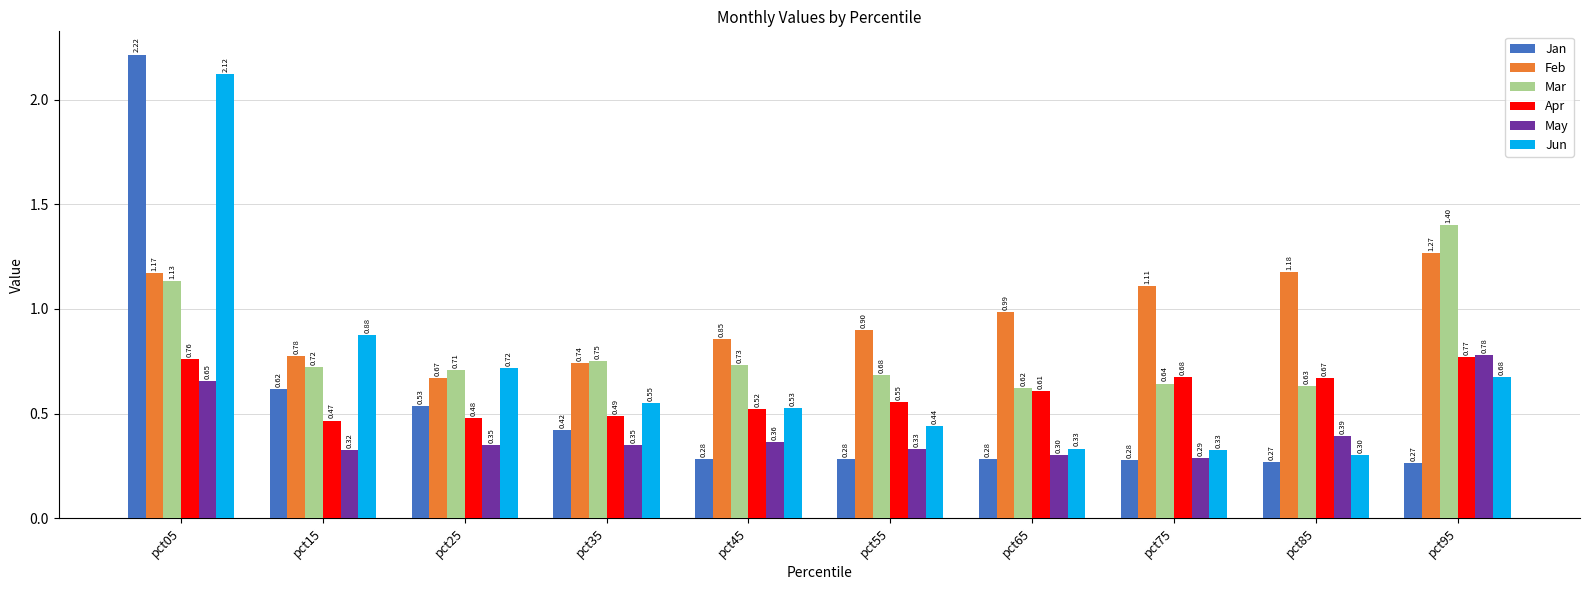

Between pct05 and pct25, which series saw the biggest shift?

Jan